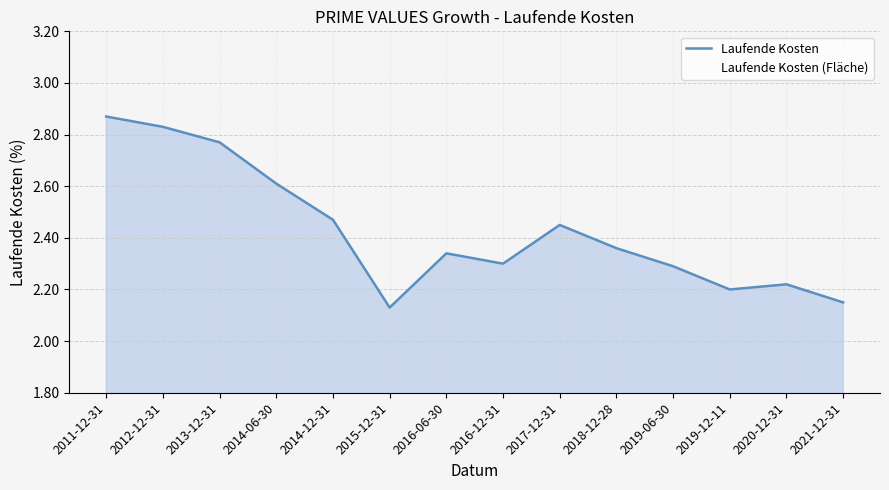

Rank the categories by value from highest to lowest.

2011-12-31, 2012-12-31, 2013-12-31, 2014-06-30, 2014-12-31, 2017-12-31, 2018-12-28, 2016-06-30, 2016-12-31, 2019-06-30, 2020-12-31, 2019-12-11, 2021-12-31, 2015-12-31